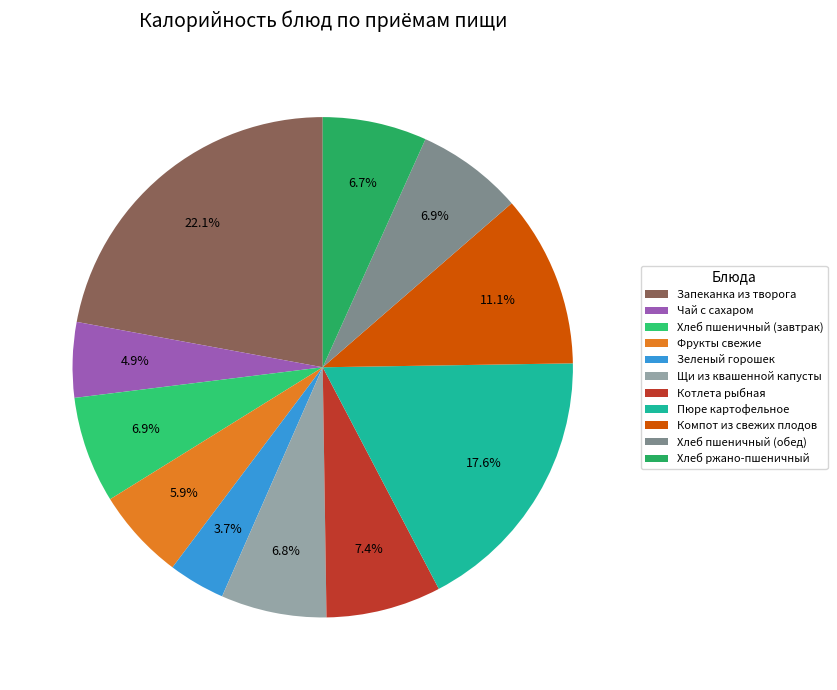

What is the change in value from Запеканка из творога to Фрукты свежие?

-193.2